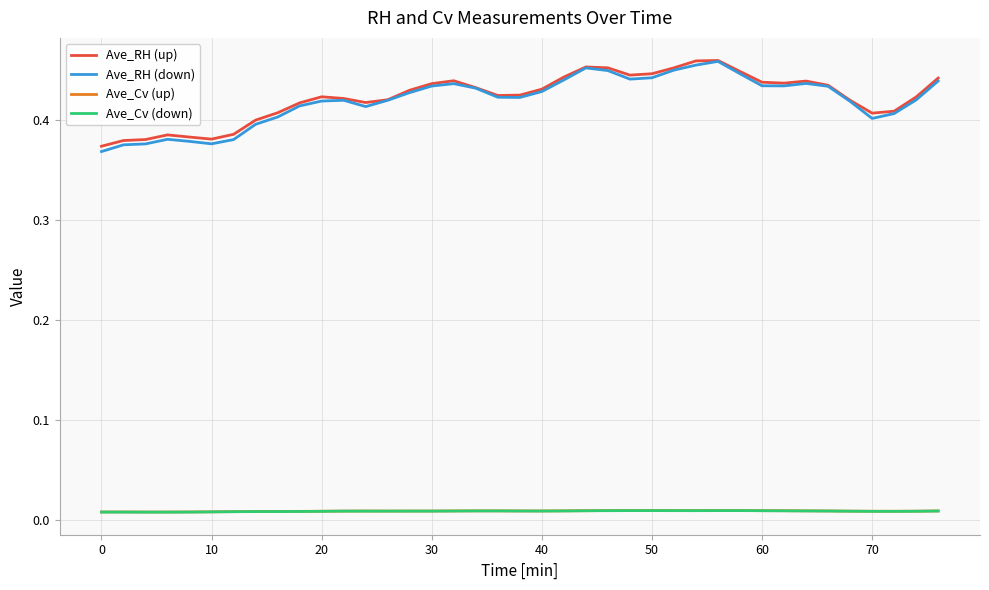

True or false: Ave_RH (down) and Ave_Cv (up) intersect in this chart.

False